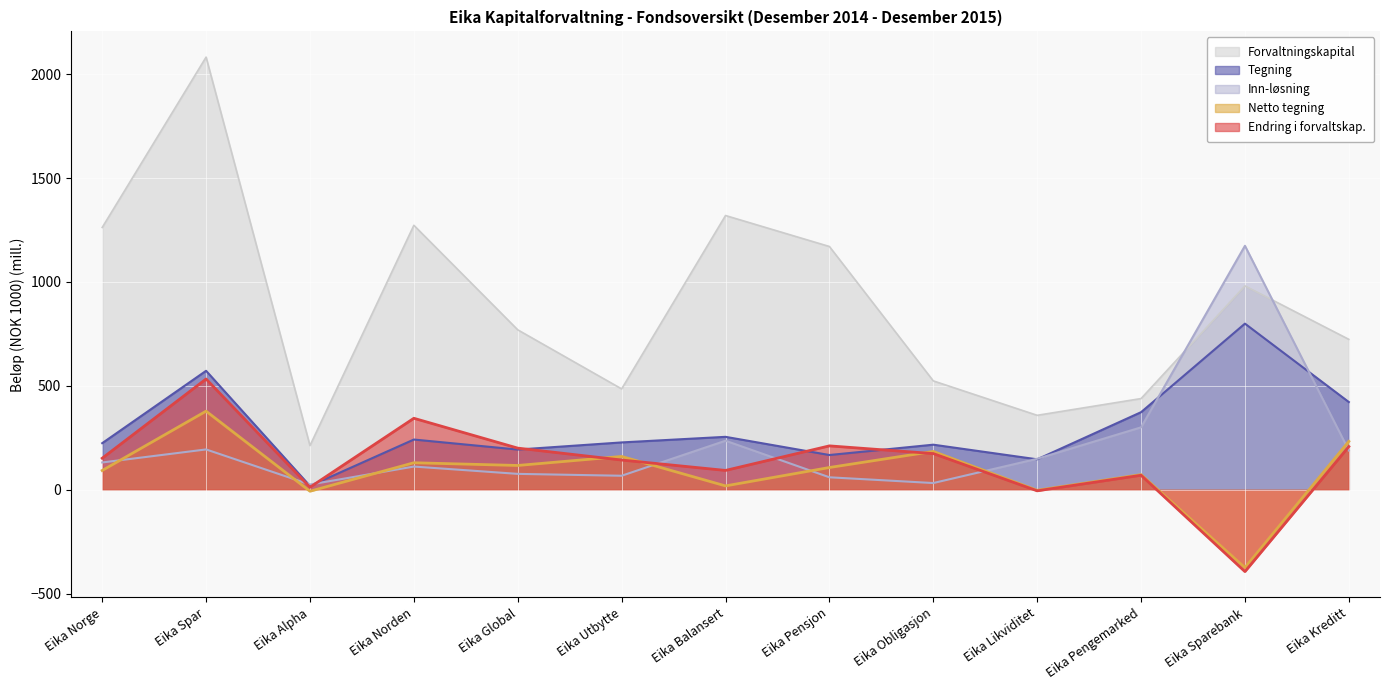

Between which two adjacent categories do Netto tegning and Inn-løsning first intersect?

Eika Norge and Eika Spar